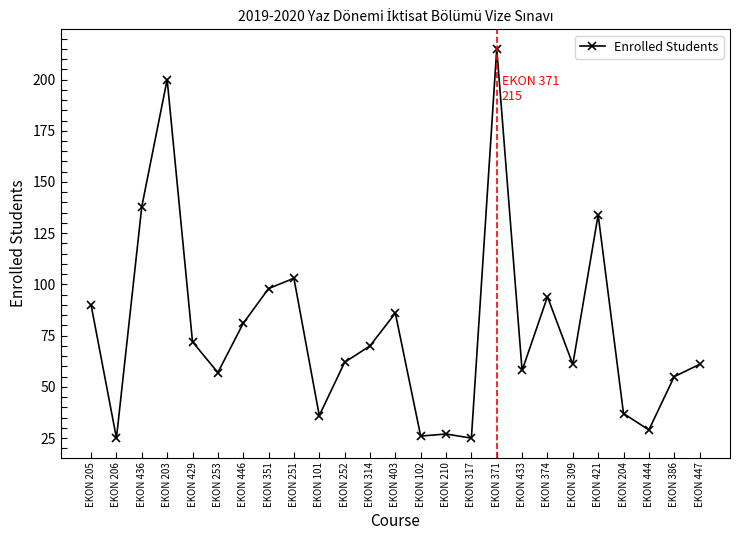

Which has a higher value, EKON 374 or EKON 205?

EKON 374